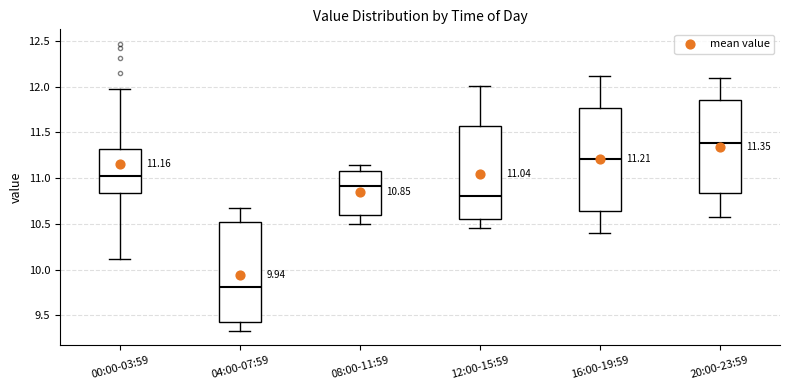

Which box's median line is the highest?

20:00-23:59